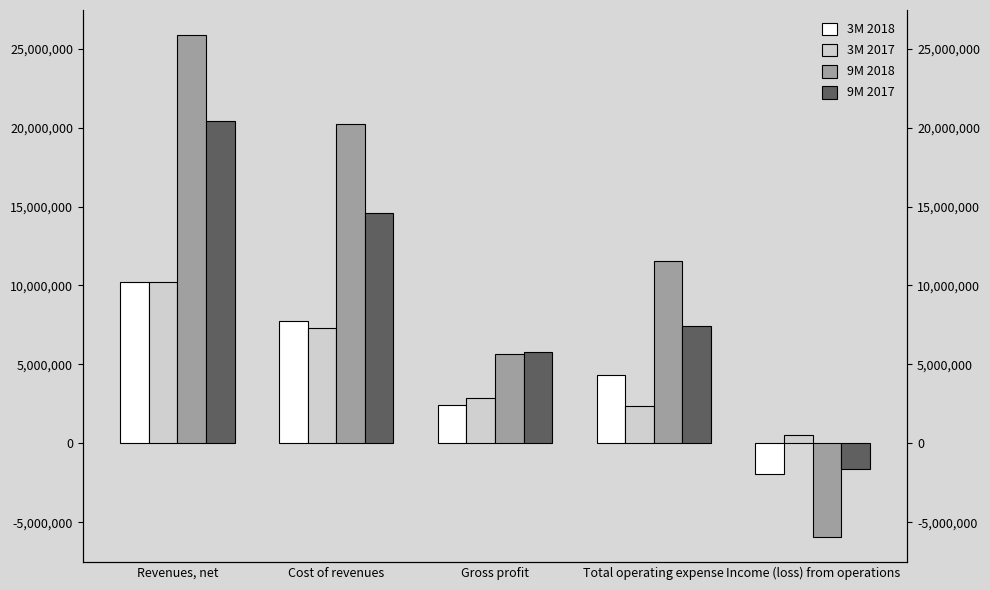

The 9M 2018 series shows 28249615 at Cost of revenues. True or false?

False